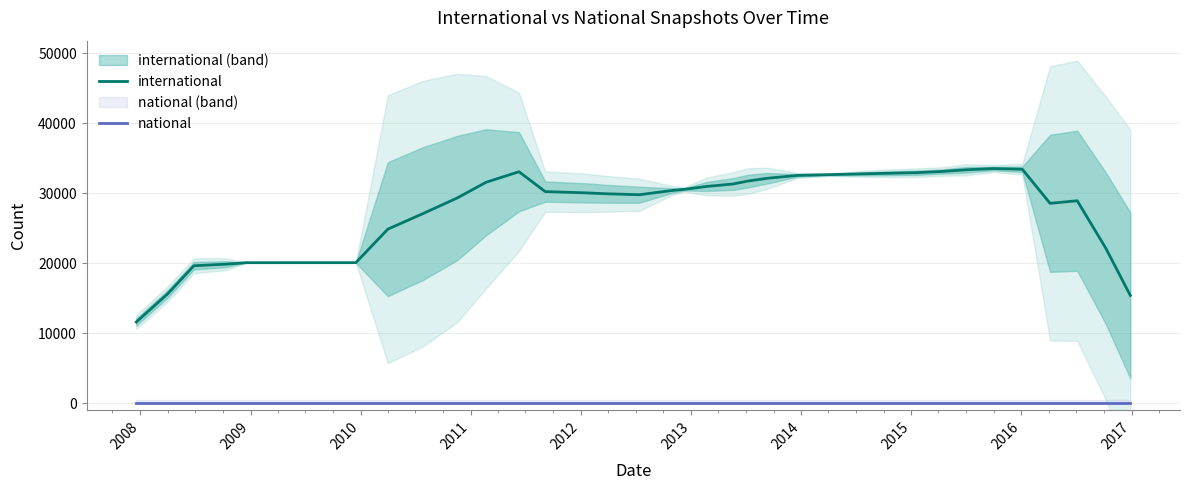

True or false: international and national intersect in this chart.

False